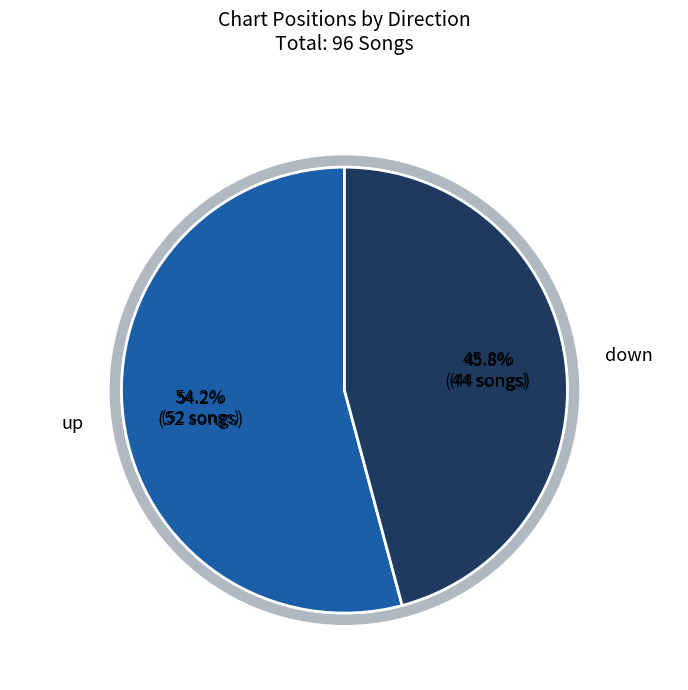

What percentage do down and up together represent?

100.0%